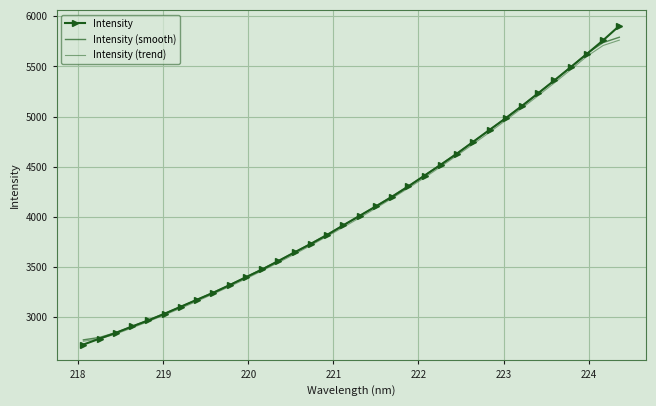

How many intersections are there between Intensity (smooth) and Intensity?

7